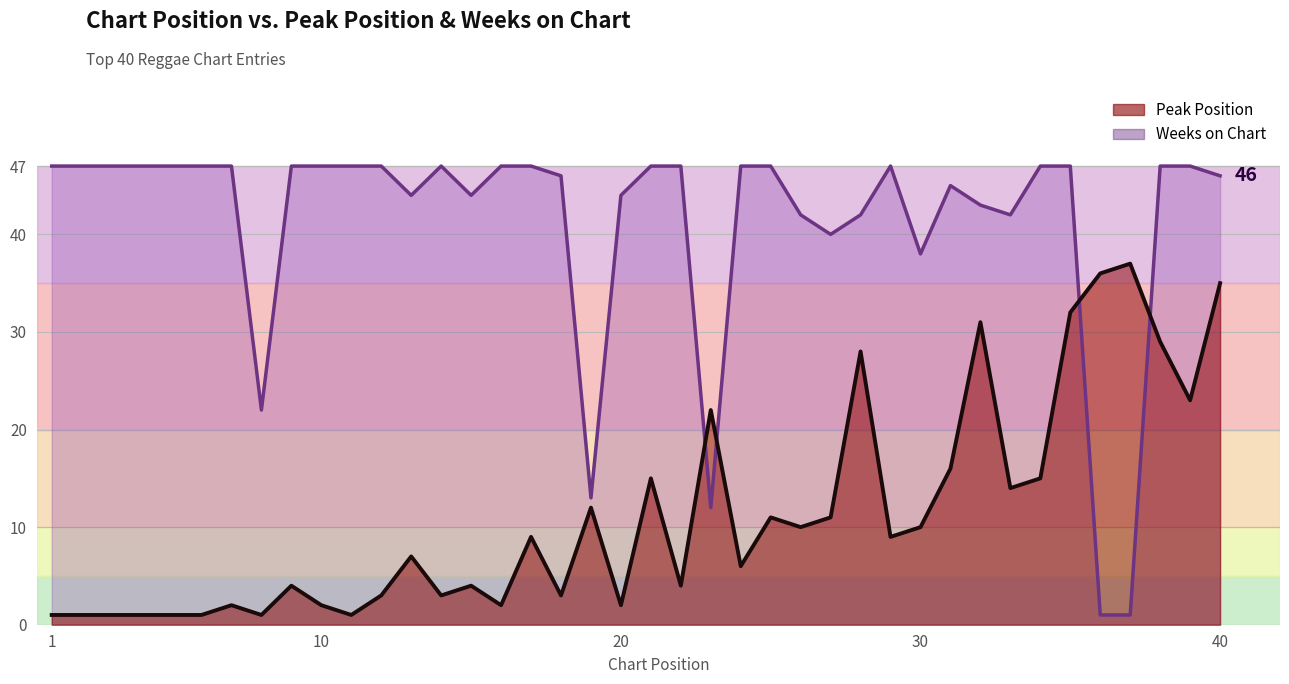

Which series has the largest total across all categories?

Weeks on Chart